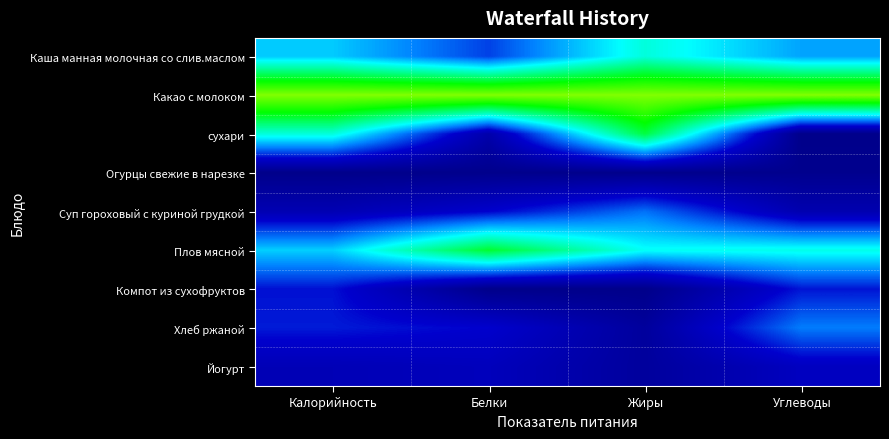

Which series has the largest total across all categories?

Какао с молоком